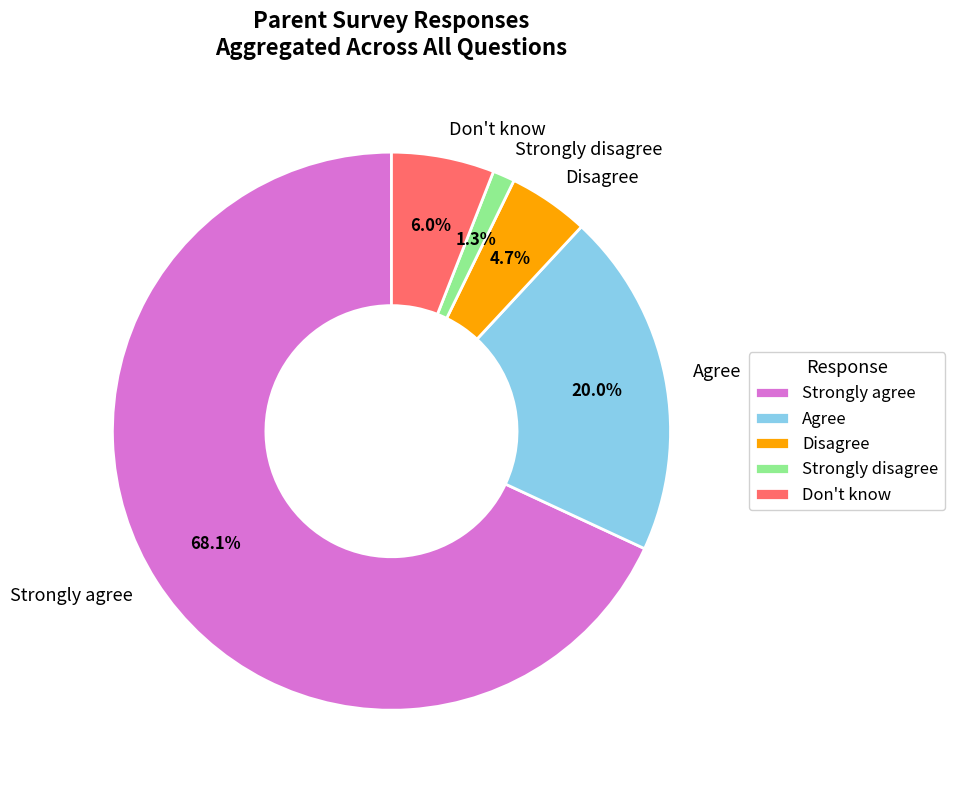

Between Don't know and Strongly agree, which is larger?

Strongly agree